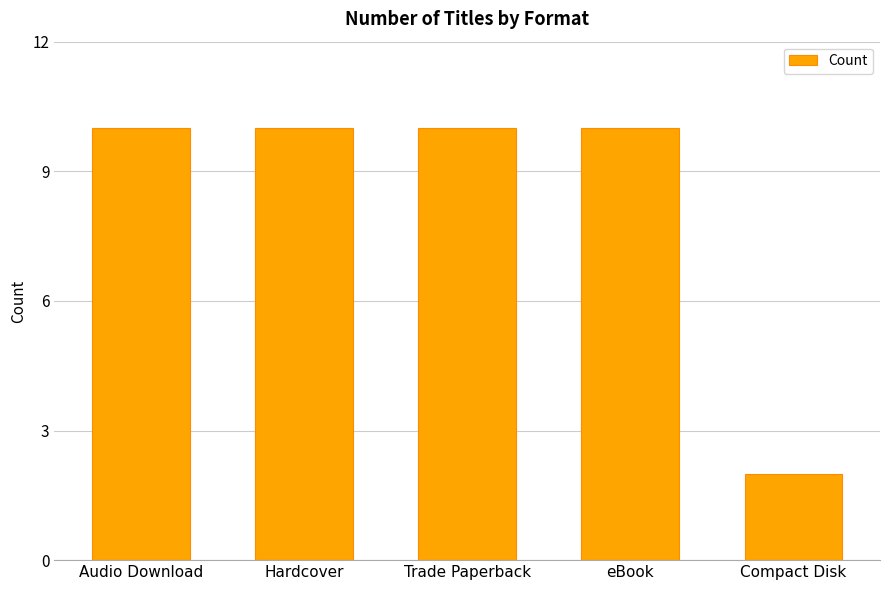

Count the number of categories in the chart.

5